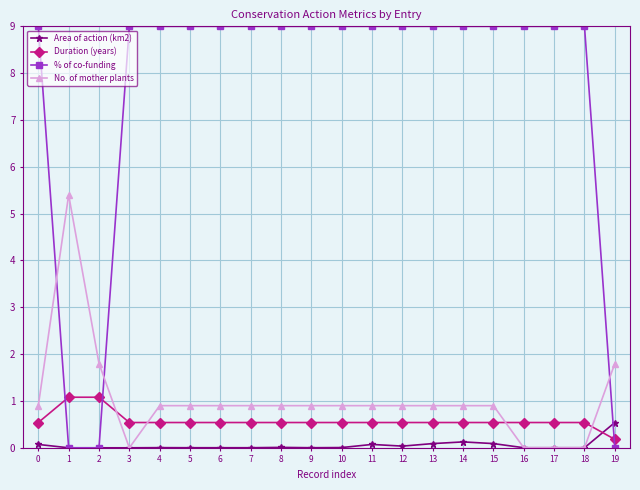

The value of No. of mother plants at 8 is 0.2. True or false?

False